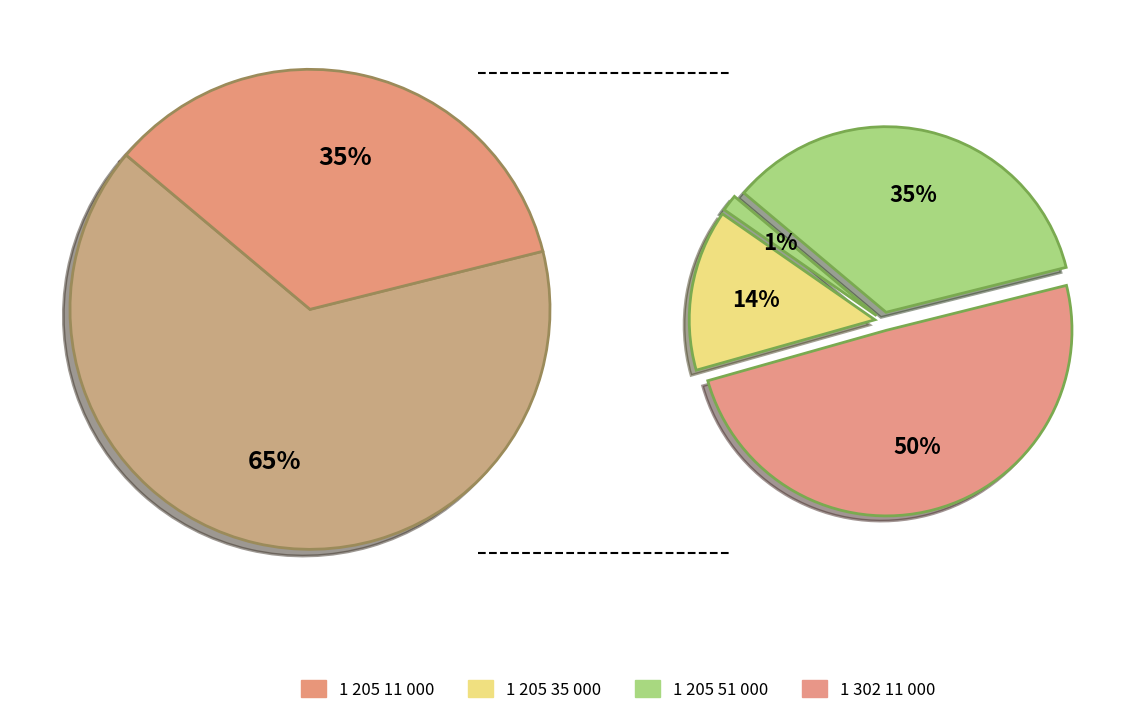

How many segments does this pie chart have?

4